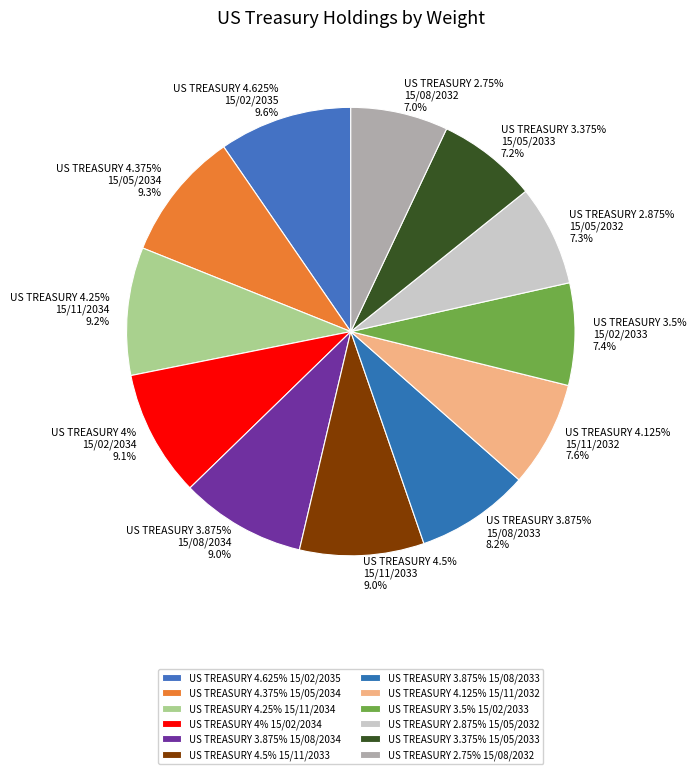

How many slices are in this pie chart?

12